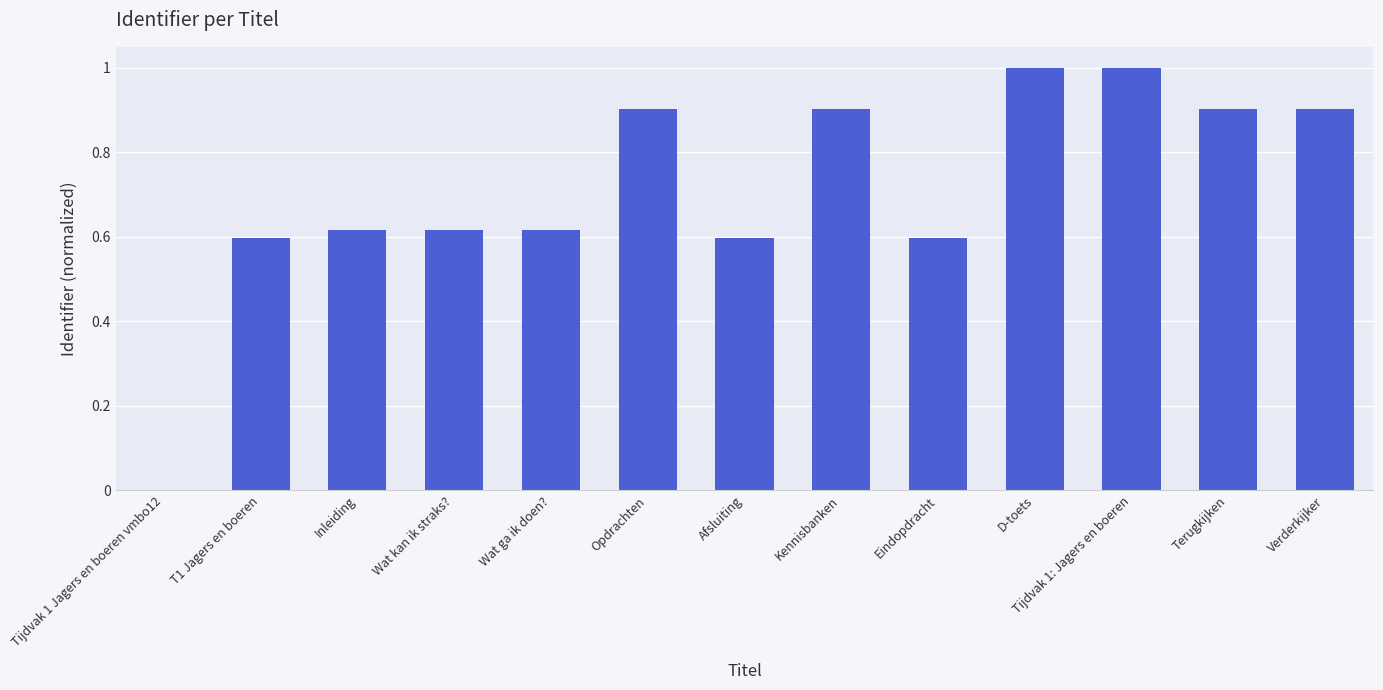

What is the sum of all values?

9.3